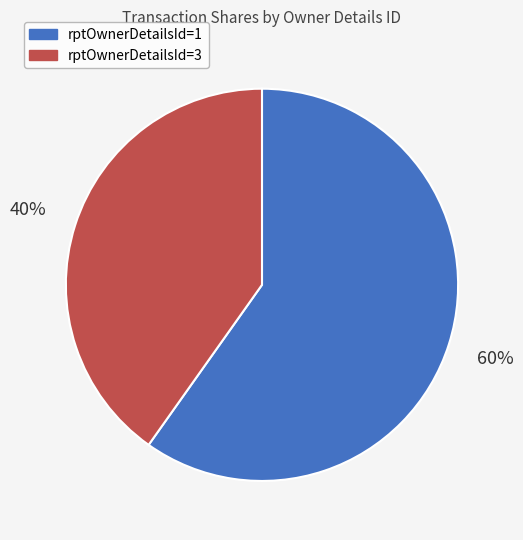

To the nearest percent, what percentage of the pie is rptOwnerDetailsId=3?

40%